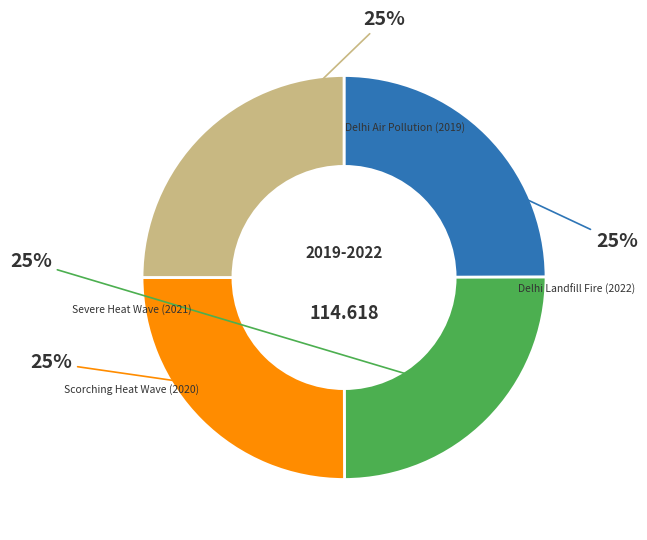

Is there a majority slice in this chart?

No